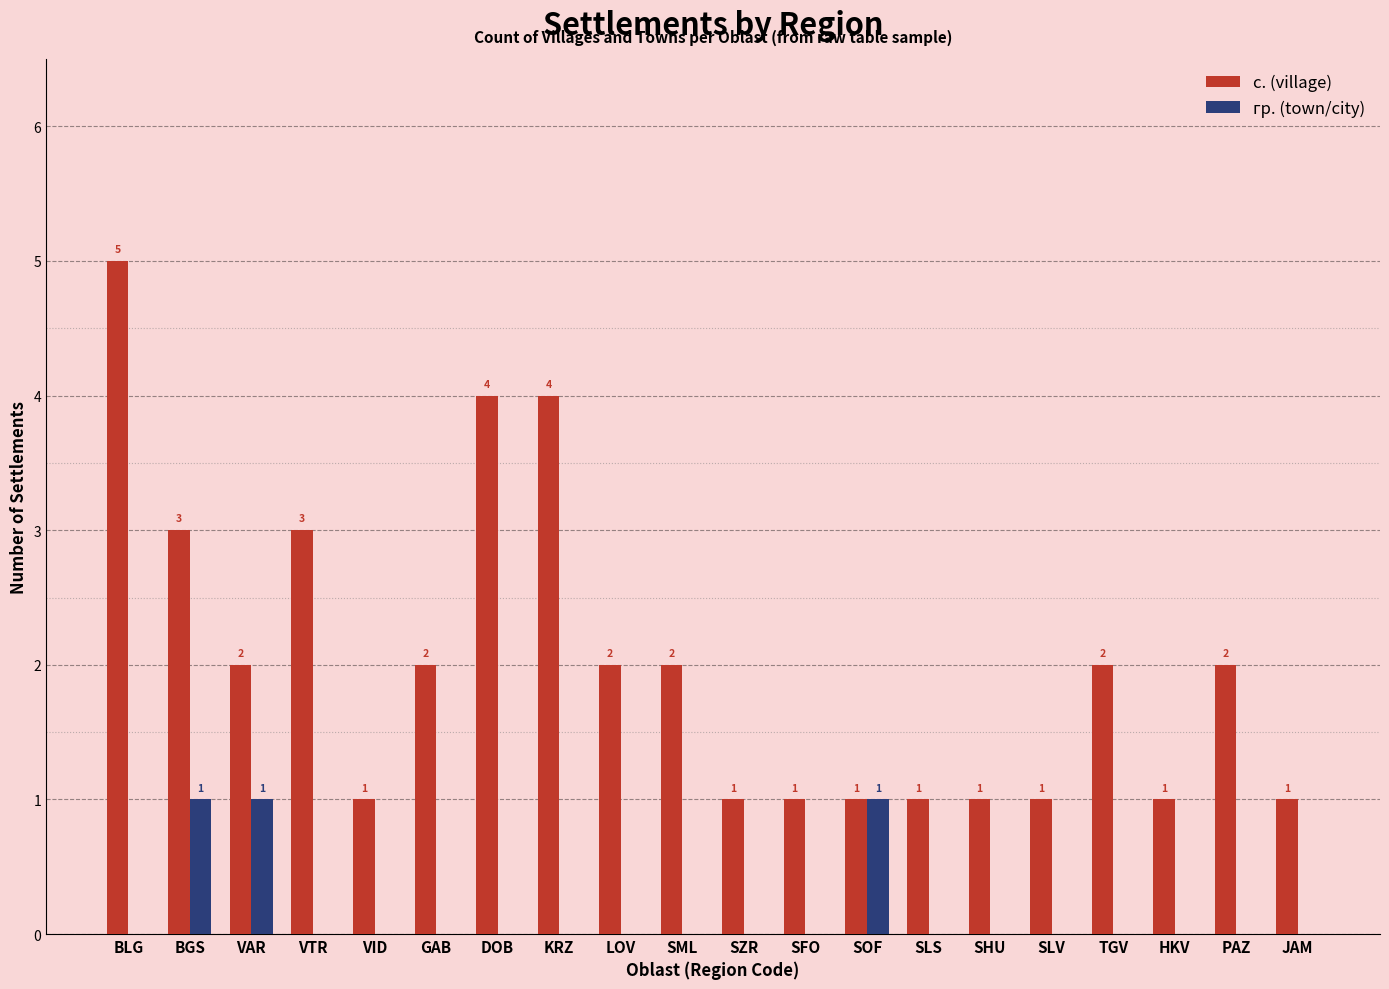

Which series has the largest range (max minus min)?

с. (village)